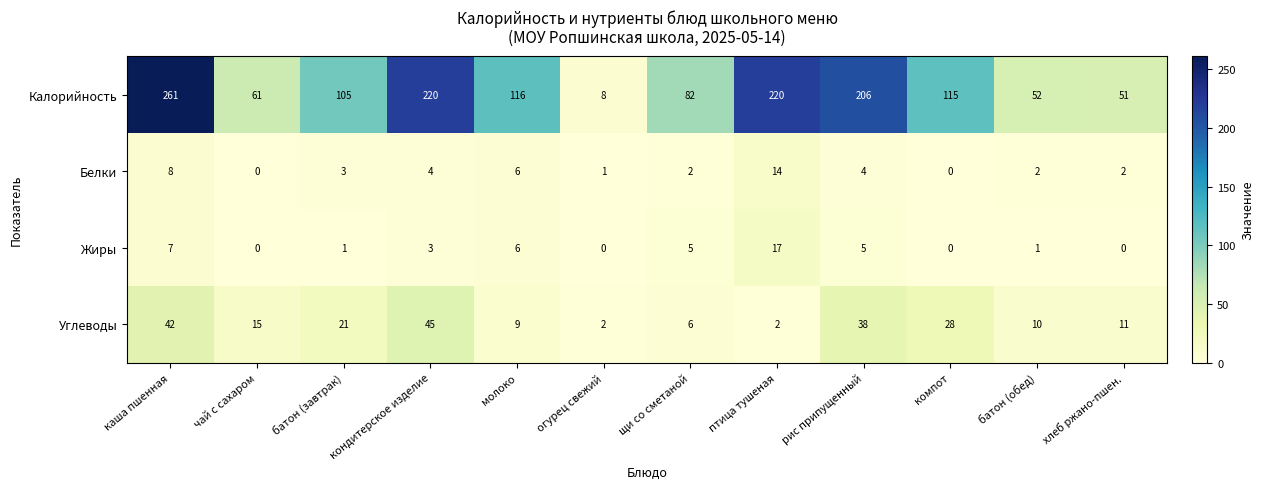

At which label does Жиры first exceed 3?

каша пшенная